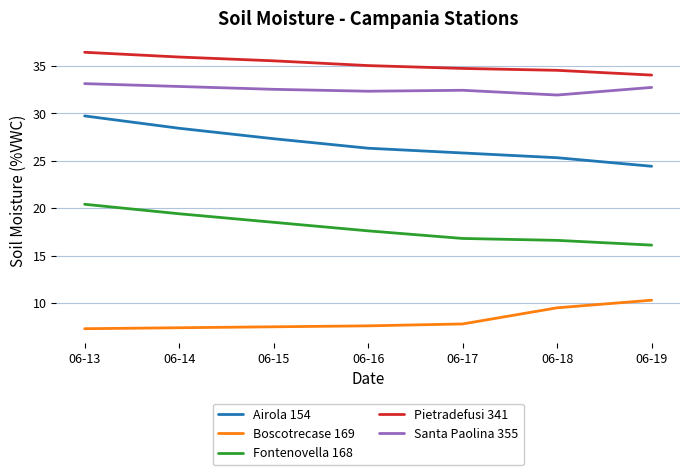

What is the sum of all Airola 154 values?

187.2